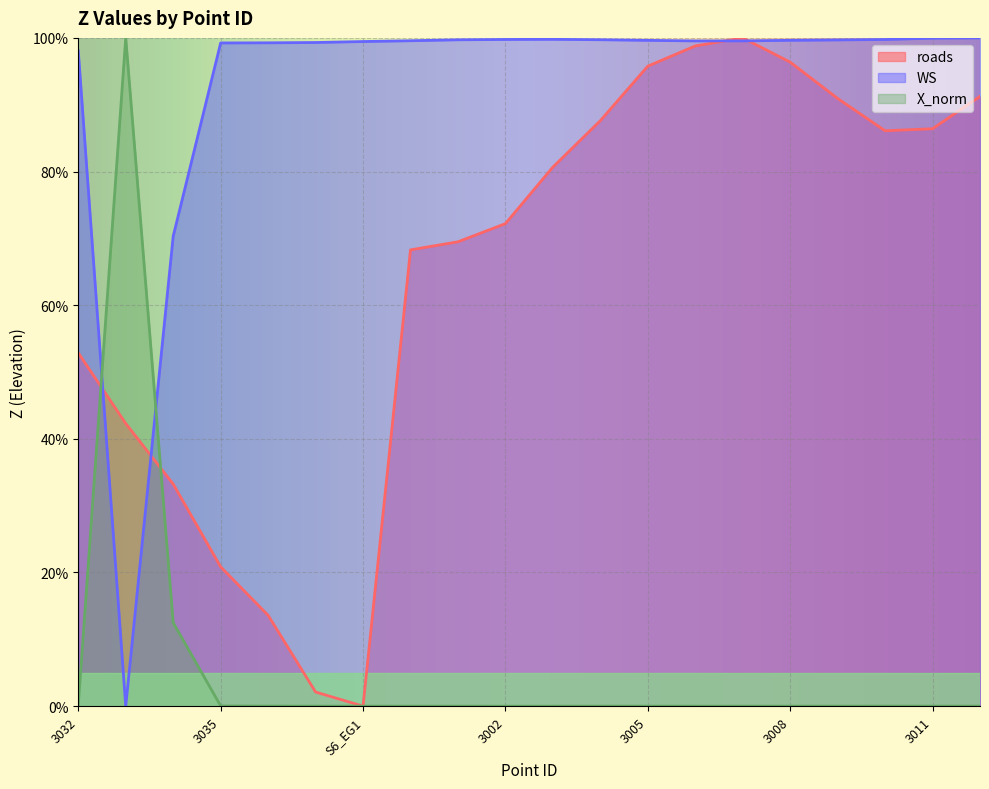

How many lines are shown in the chart?

3